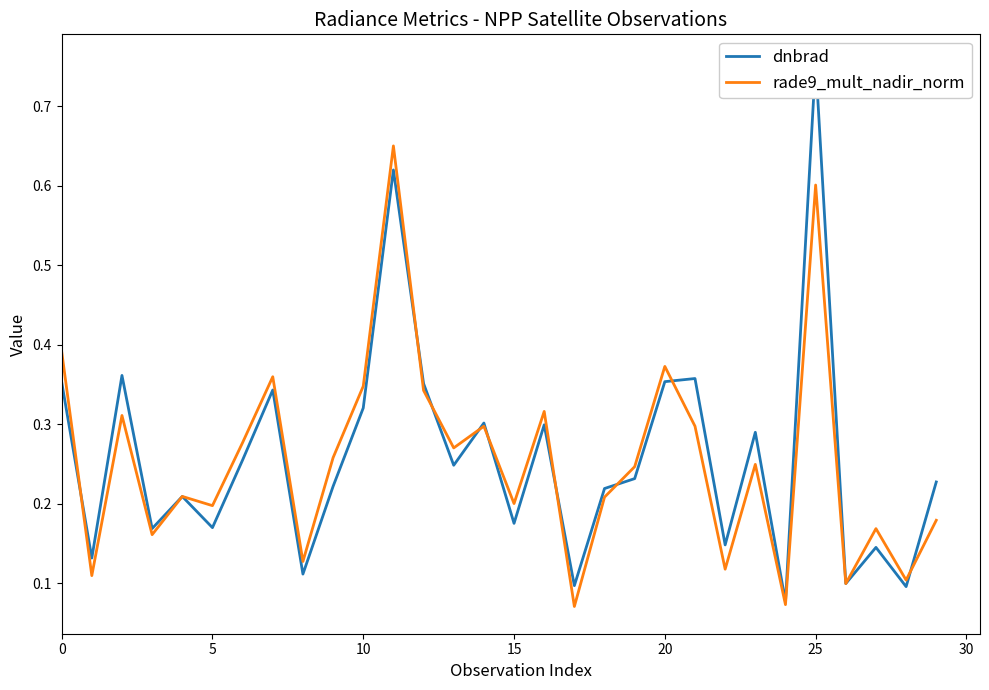

What are all the series names shown in the legend?

dnbrad, rade9_mult_nadir_norm